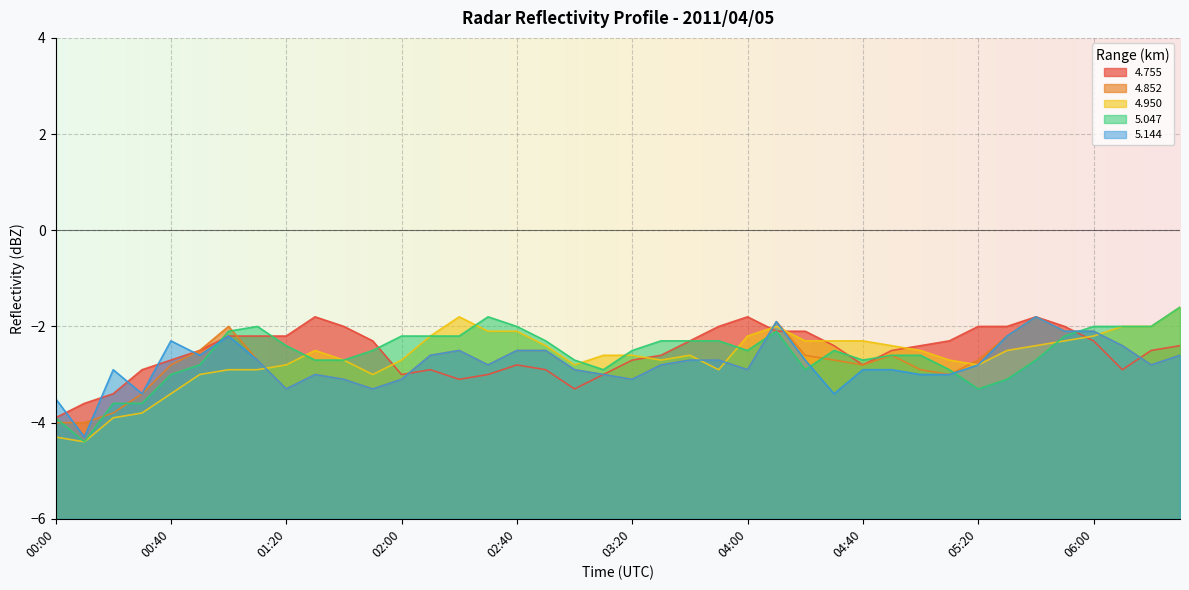

Reading left to right, transcribe all the data shown in this chart.

4.755: -3.9	-3.6	-3.4	-2.9	-2.7	-2.5	-2.2	-2.2	-2.2	-1.8	-2.0	-2.3	-3.0	-2.9	-3.1	-3.0	-2.8	-2.9	-3.3	-3.0	-2.7	-2.6	-2.3	-2.0	-1.8	-2.1	-2.1	-2.4	-2.8	-2.5	-2.4	-2.3	-2.0	-2.0	-1.8	-2.0	-2.3	-2.9	-2.5	-2.4
4.852: -4.0	-4.0	-3.8	-3.4	-2.8	-2.5	-2.0	-2.7	-3.3	-3.0	-3.1	-3.3	-3.1	-2.6	-2.5	-2.8	-2.5	-2.5	-2.9	-3.0	-3.1	-2.8	-2.7	-2.7	-2.9	-1.9	-2.6	-2.7	-2.8	-2.6	-2.9	-3.0	-2.7	-2.2	-1.8	-2.1	-2.1	-2.4	-2.8	-2.6
4.950: -4.3	-4.4	-3.9	-3.8	-3.4	-3.0	-2.9	-2.9	-2.8	-2.5	-2.7	-3.0	-2.7	-2.2	-1.8	-2.1	-2.1	-2.4	-2.8	-2.6	-2.6	-2.7	-2.6	-2.9	-2.2	-2.0	-2.3	-2.3	-2.3	-2.4	-2.5	-2.7	-2.8	-2.5	-2.4	-2.3	-2.2	-2.0	-2.0	-1.6
5.047: -3.9	-4.4	-3.6	-3.6	-3.0	-2.8	-2.1	-2.0	-2.4	-2.7	-2.7	-2.5	-2.2	-2.2	-2.2	-1.8	-2.0	-2.3	-2.7	-2.9	-2.5	-2.3	-2.3	-2.3	-2.5	-2.1	-2.9	-2.5	-2.7	-2.6	-2.6	-2.9	-3.3	-3.1	-2.7	-2.2	-2.0	-2.0	-2.0	-1.6
5.144: -3.5	-4.3	-2.9	-3.4	-2.3	-2.6	-2.2	-2.7	-3.3	-3.0	-3.1	-3.3	-3.1	-2.6	-2.5	-2.8	-2.5	-2.5	-2.9	-3.0	-3.1	-2.8	-2.7	-2.7	-2.9	-1.9	-2.7	-3.4	-2.9	-2.9	-3.0	-3.0	-2.8	-2.2	-1.8	-2.1	-2.1	-2.4	-2.8	-2.6